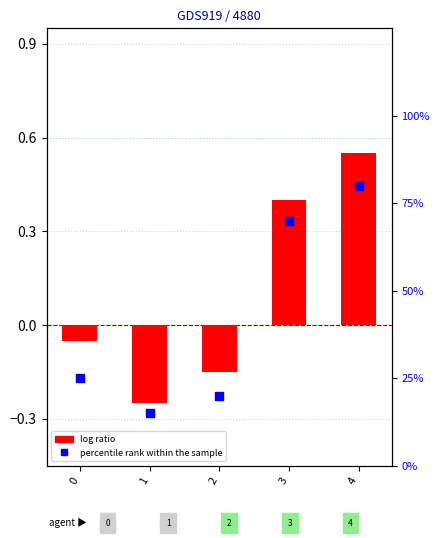

Which series has the largest total across all categories?

percentile rank within the sample